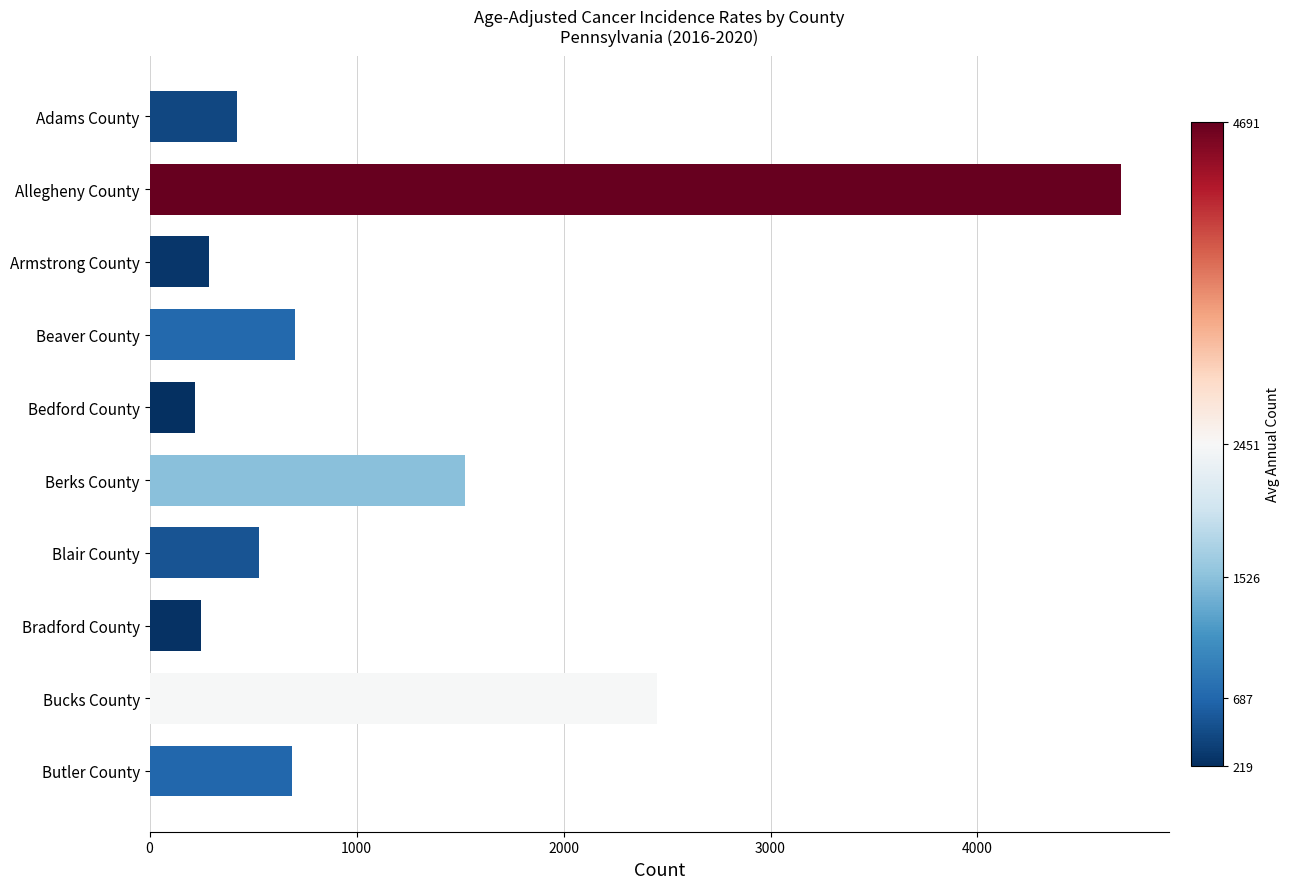

Which has a higher value, Butler County or Armstrong County?

Butler County